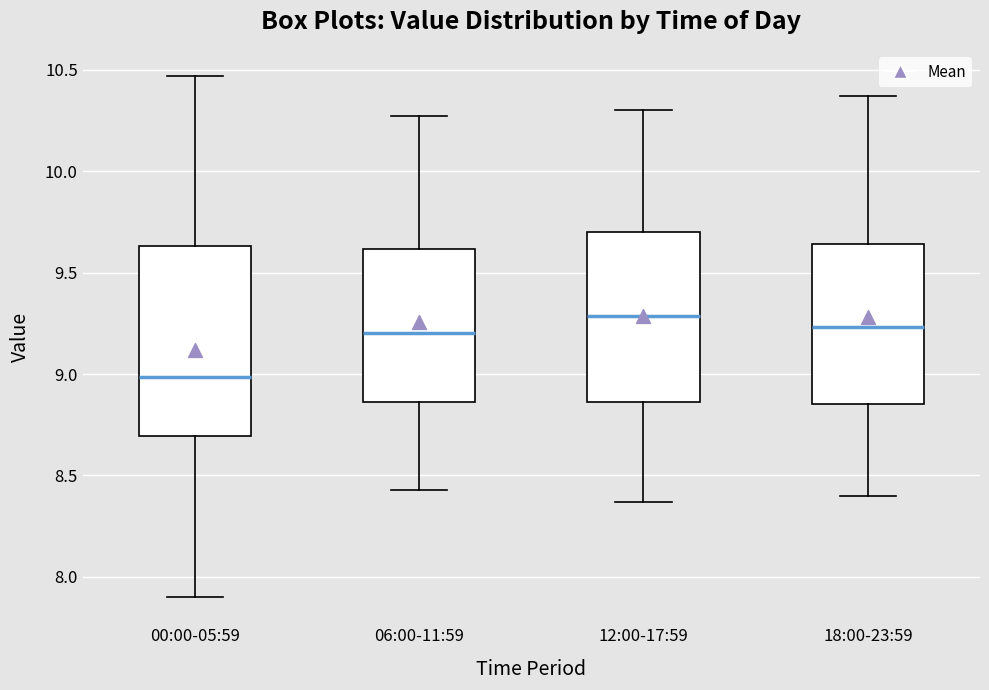

Which box's median line is the lowest?

00:00-05:59